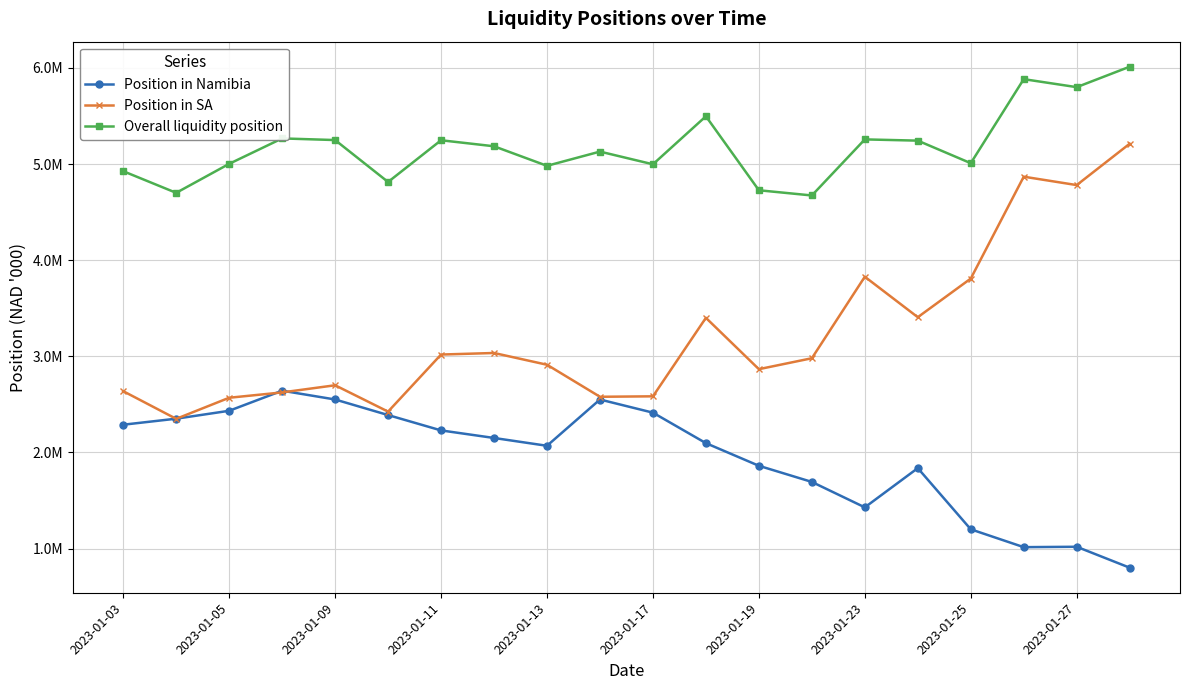

What are all the series names shown in the legend?

Position in Namibia, Position in SA, Overall liquidity position